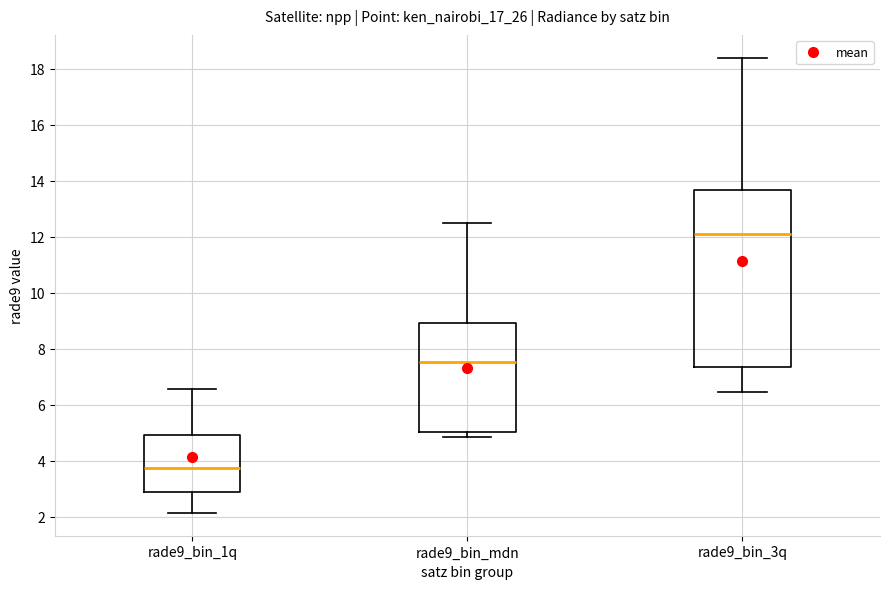

Reading left to right, transcribe this box plot: for each box, give where its median line is, the range the box spans, and where its two whiskers end, as read against the y-axis. The values are not printed on the chart, so give them approximately, as read against the axis.

rade9_bin_1q: median 3.8, box 2.8 to 5.0, whiskers 2.2 to 6.6
rade9_bin_mdn: median 7.6, box 5.0 to 9.0, whiskers 4.8 to 12.4
rade9_bin_3q: median 12.0, box 7.4 to 13.6, whiskers 6.4 to 18.4